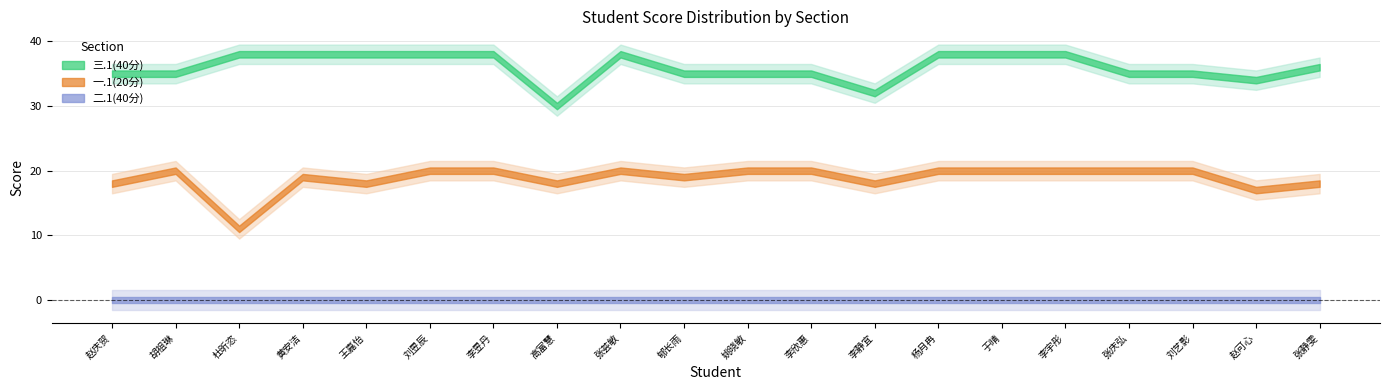

True or false: 一.1(20分) and 二.1(40分) cross at least once.

False